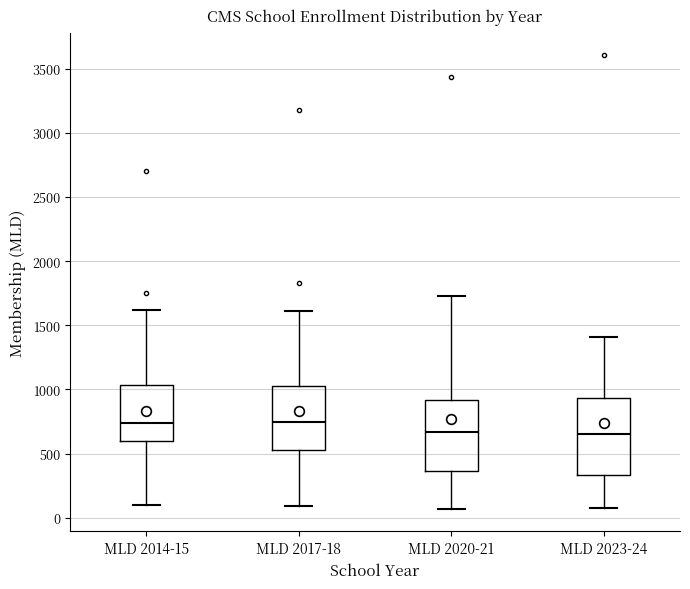

Where is the upper edge of the box for MLD 2023-24 on the y-axis? The values are not printed on the chart, so give them approximately, as read against the axis.

950